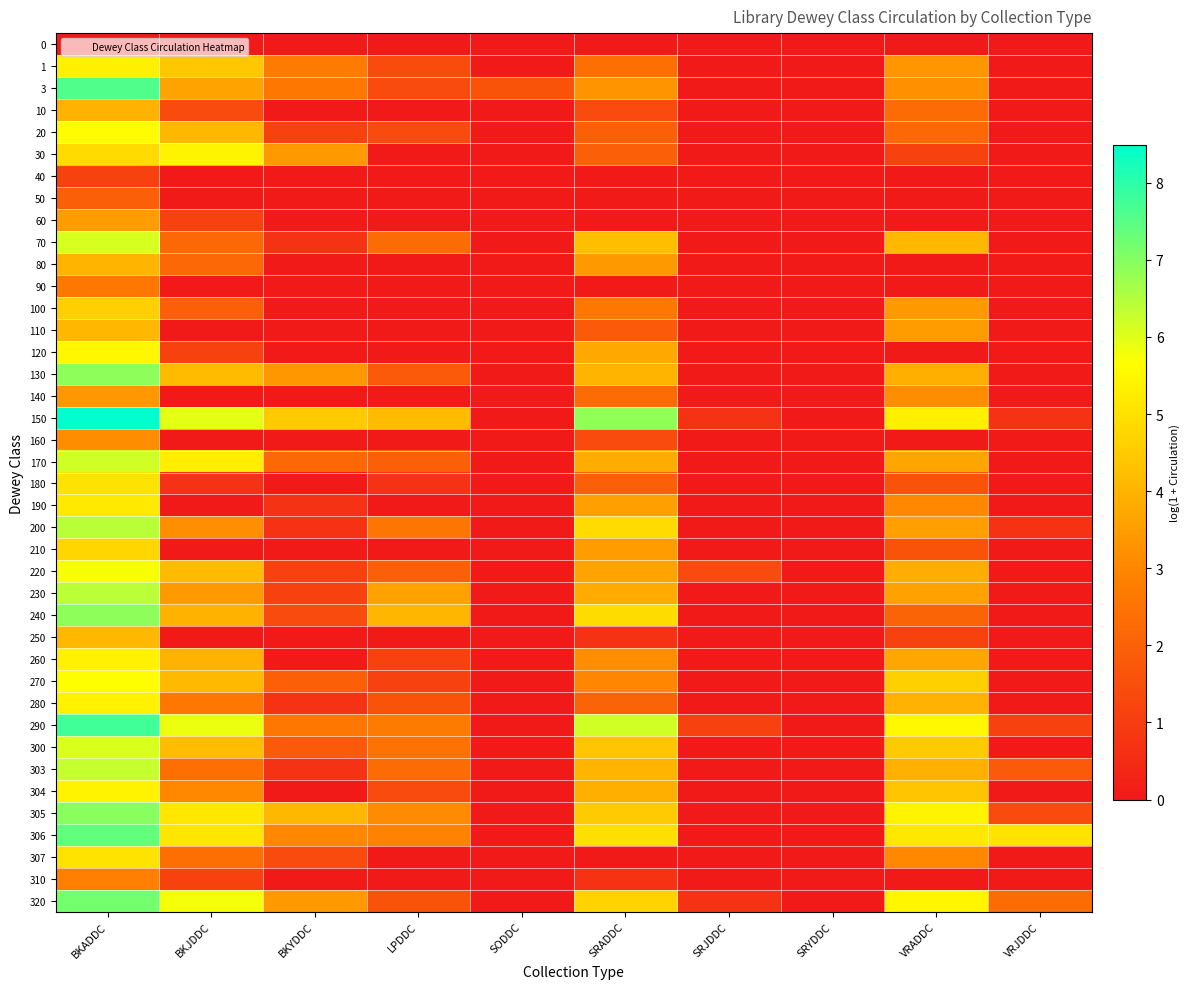

Reading left to right, transcribe all the data shown in this chart.

0: BKADDC=0.0	BKJDDC=0.0	BKYDDC=0.0	LPDDC=0.0	SODDC=0.0	SRADDC=0.0	SRJDDC=0.0	SRYDDC=0.0	VRADDC=0.0	VRJDDC=0.0
1: BKADDC=5.3	BKJDDC=4.4	BKYDDC=2.7	LPDDC=1.4	SODDC=0.0	SRADDC=2.4	SRJDDC=0.0	SRYDDC=0.0	VRADDC=3.3	VRJDDC=0.0
3: BKADDC=7.6	BKJDDC=3.6	BKYDDC=2.6	LPDDC=1.4	SODDC=1.6	SRADDC=3.3	SRJDDC=0.0	SRYDDC=0.0	VRADDC=3.2	VRJDDC=0.0
10: BKADDC=4.0	BKJDDC=1.4	BKYDDC=0.0	LPDDC=0.0	SODDC=0.0	SRADDC=1.4	SRJDDC=0.0	SRYDDC=0.0	VRADDC=2.3	VRJDDC=0.0
20: BKADDC=5.6	BKJDDC=4.1	BKYDDC=1.1	LPDDC=1.4	SODDC=0.0	SRADDC=1.9	SRJDDC=0.0	SRYDDC=0.0	VRADDC=2.2	VRJDDC=0.0
30: BKADDC=4.9	BKJDDC=5.4	BKYDDC=3.4	LPDDC=0.0	SODDC=0.0	SRADDC=1.9	SRJDDC=0.0	SRYDDC=0.0	VRADDC=1.1	VRJDDC=0.0
40: BKADDC=1.1	BKJDDC=0.0	BKYDDC=0.0	LPDDC=0.0	SODDC=0.0	SRADDC=0.0	SRJDDC=0.0	SRYDDC=0.0	VRADDC=0.0	VRJDDC=0.0
50: BKADDC=1.9	BKJDDC=0.0	BKYDDC=0.0	LPDDC=0.0	SODDC=0.0	SRADDC=0.0	SRJDDC=0.0	SRYDDC=0.0	VRADDC=0.0	VRJDDC=0.0
60: BKADDC=3.5	BKJDDC=1.1	BKYDDC=0.0	LPDDC=0.0	SODDC=0.0	SRADDC=0.0	SRJDDC=0.0	SRYDDC=0.0	VRADDC=0.0	VRJDDC=0.0
70: BKADDC=6.1	BKJDDC=2.2	BKYDDC=0.7	LPDDC=2.3	SODDC=0.0	SRADDC=4.2	SRJDDC=0.0	SRYDDC=0.0	VRADDC=4.1	VRJDDC=0.0
80: BKADDC=4.0	BKJDDC=2.2	BKYDDC=0.0	LPDDC=0.0	SODDC=0.0	SRADDC=3.4	SRJDDC=0.0	SRYDDC=0.0	VRADDC=0.0	VRJDDC=0.0
90: BKADDC=2.6	BKJDDC=0.0	BKYDDC=0.0	LPDDC=0.0	SODDC=0.0	SRADDC=0.0	SRJDDC=0.0	SRYDDC=0.0	VRADDC=0.0	VRJDDC=0.0
100: BKADDC=4.6	BKJDDC=1.9	BKYDDC=0.0	LPDDC=0.0	SODDC=0.0	SRADDC=2.6	SRJDDC=0.0	SRYDDC=0.0	VRADDC=3.4	VRJDDC=0.0
110: BKADDC=4.1	BKJDDC=0.0	BKYDDC=0.0	LPDDC=0.0	SODDC=0.0	SRADDC=1.8	SRJDDC=0.0	SRYDDC=0.0	VRADDC=3.5	VRJDDC=0.0
120: BKADDC=5.5	BKJDDC=1.1	BKYDDC=0.0	LPDDC=0.0	SODDC=0.0	SRADDC=3.7	SRJDDC=0.0	SRYDDC=0.0	VRADDC=0.0	VRJDDC=0.0
130: BKADDC=6.9	BKJDDC=4.2	BKYDDC=3.4	LPDDC=1.8	SODDC=0.0	SRADDC=4.0	SRJDDC=0.0	SRYDDC=0.0	VRADDC=3.9	VRJDDC=0.0
140: BKADDC=3.4	BKJDDC=0.0	BKYDDC=0.0	LPDDC=0.0	SODDC=0.0	SRADDC=2.3	SRJDDC=0.0	SRYDDC=0.0	VRADDC=3.1	VRJDDC=0.0
150: BKADDC=8.5	BKJDDC=5.9	BKYDDC=4.5	LPDDC=4.2	SODDC=0.0	SRADDC=6.9	SRJDDC=0.7	SRYDDC=0.0	VRADDC=5.3	VRJDDC=0.7
160: BKADDC=3.1	BKJDDC=0.0	BKYDDC=0.0	LPDDC=0.0	SODDC=0.0	SRADDC=1.4	SRJDDC=0.0	SRYDDC=0.0	VRADDC=0.0	VRJDDC=0.0
170: BKADDC=6.2	BKJDDC=5.3	BKYDDC=2.2	LPDDC=1.9	SODDC=0.0	SRADDC=3.8	SRJDDC=0.0	SRYDDC=0.0	VRADDC=3.7	VRJDDC=0.0
180: BKADDC=5.0	BKJDDC=0.7	BKYDDC=0.0	LPDDC=0.7	SODDC=0.0	SRADDC=1.9	SRJDDC=0.0	SRYDDC=0.0	VRADDC=1.6	VRJDDC=0.0
190: BKADDC=5.2	BKJDDC=0.0	BKYDDC=0.7	LPDDC=0.0	SODDC=0.0	SRADDC=3.6	SRJDDC=0.0	SRYDDC=0.0	VRADDC=3.0	VRJDDC=0.0
200: BKADDC=6.4	BKJDDC=3.2	BKYDDC=0.7	LPDDC=2.6	SODDC=0.0	SRADDC=4.9	SRJDDC=0.0	SRYDDC=0.0	VRADDC=3.6	VRJDDC=0.7
210: BKADDC=4.8	BKJDDC=0.0	BKYDDC=0.0	LPDDC=0.0	SODDC=0.0	SRADDC=3.5	SRJDDC=0.0	SRYDDC=0.0	VRADDC=1.6	VRJDDC=0.0
220: BKADDC=5.7	BKJDDC=4.1	BKYDDC=1.1	LPDDC=1.9	SODDC=0.0	SRADDC=3.6	SRJDDC=1.4	SRYDDC=0.0	VRADDC=3.9	VRJDDC=0.0
230: BKADDC=6.4	BKJDDC=3.4	BKYDDC=1.1	LPDDC=3.6	SODDC=0.0	SRADDC=3.8	SRJDDC=0.0	SRYDDC=0.0	VRADDC=3.6	VRJDDC=0.0
240: BKADDC=6.9	BKJDDC=4.0	BKYDDC=1.4	LPDDC=4.0	SODDC=0.0	SRADDC=4.9	SRJDDC=0.0	SRYDDC=0.0	VRADDC=2.1	VRJDDC=0.0
250: BKADDC=4.1	BKJDDC=0.0	BKYDDC=0.0	LPDDC=0.0	SODDC=0.0	SRADDC=0.7	SRJDDC=0.0	SRYDDC=0.0	VRADDC=1.1	VRJDDC=0.0
260: BKADDC=5.4	BKJDDC=4.0	BKYDDC=0.0	LPDDC=1.1	SODDC=0.0	SRADDC=3.1	SRJDDC=0.0	SRYDDC=0.0	VRADDC=3.7	VRJDDC=0.0
270: BKADDC=5.6	BKJDDC=4.1	BKYDDC=1.9	LPDDC=1.1	SODDC=0.0	SRADDC=3.0	SRJDDC=0.0	SRYDDC=0.0	VRADDC=4.6	VRJDDC=0.0
280: BKADDC=5.4	BKJDDC=2.6	BKYDDC=0.7	LPDDC=1.6	SODDC=0.0	SRADDC=2.1	SRJDDC=0.0	SRYDDC=0.0	VRADDC=4.0	VRJDDC=0.0
290: BKADDC=7.8	BKJDDC=5.8	BKYDDC=2.6	LPDDC=2.7	SODDC=0.0	SRADDC=6.2	SRJDDC=1.1	SRYDDC=0.0	VRADDC=5.5	VRJDDC=1.1
300: BKADDC=6.1	BKJDDC=4.2	BKYDDC=1.8	LPDDC=2.5	SODDC=0.0	SRADDC=4.4	SRJDDC=0.0	SRYDDC=0.0	VRADDC=4.5	VRJDDC=0.0
303: BKADDC=6.3	BKJDDC=2.4	BKYDDC=0.7	LPDDC=2.3	SODDC=0.0	SRADDC=4.0	SRJDDC=0.0	SRYDDC=0.0	VRADDC=3.9	VRJDDC=1.8
304: BKADDC=5.4	BKJDDC=3.0	BKYDDC=0.0	LPDDC=1.4	SODDC=0.0	SRADDC=3.9	SRJDDC=0.0	SRYDDC=0.0	VRADDC=4.4	VRJDDC=0.0
305: BKADDC=7.0	BKJDDC=5.1	BKYDDC=4.1	LPDDC=3.1	SODDC=0.0	SRADDC=4.5	SRJDDC=0.0	SRYDDC=0.0	VRADDC=5.4	VRJDDC=1.4
306: BKADDC=7.4	BKJDDC=5.1	BKYDDC=3.0	LPDDC=2.9	SODDC=0.0	SRADDC=4.9	SRJDDC=0.0	SRYDDC=0.0	VRADDC=5.1	VRJDDC=5.0
307: BKADDC=5.0	BKJDDC=2.4	BKYDDC=1.4	LPDDC=0.0	SODDC=0.0	SRADDC=0.0	SRJDDC=0.0	SRYDDC=0.0	VRADDC=3.0	VRJDDC=0.0
310: BKADDC=2.8	BKJDDC=1.1	BKYDDC=0.0	LPDDC=0.0	SODDC=0.0	SRADDC=0.7	SRJDDC=0.0	SRYDDC=0.0	VRADDC=0.0	VRJDDC=0.0
320: BKADDC=7.2	BKJDDC=5.8	BKYDDC=3.4	LPDDC=1.6	SODDC=0.0	SRADDC=4.7	SRJDDC=0.7	SRYDDC=0.0	VRADDC=5.5	VRJDDC=2.3